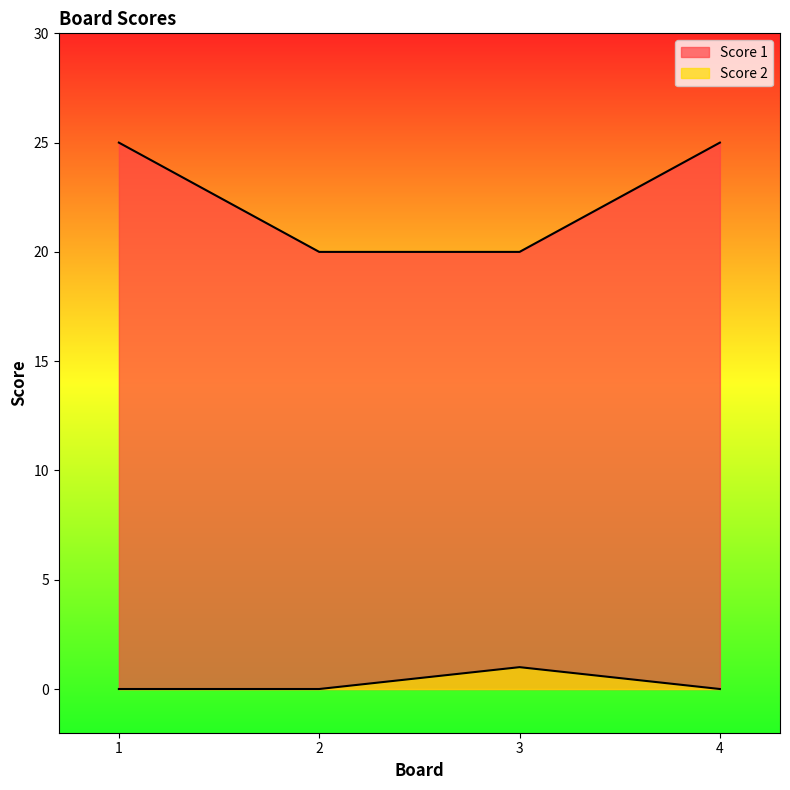

What are all the series names shown in the legend?

Score 1, Score 2